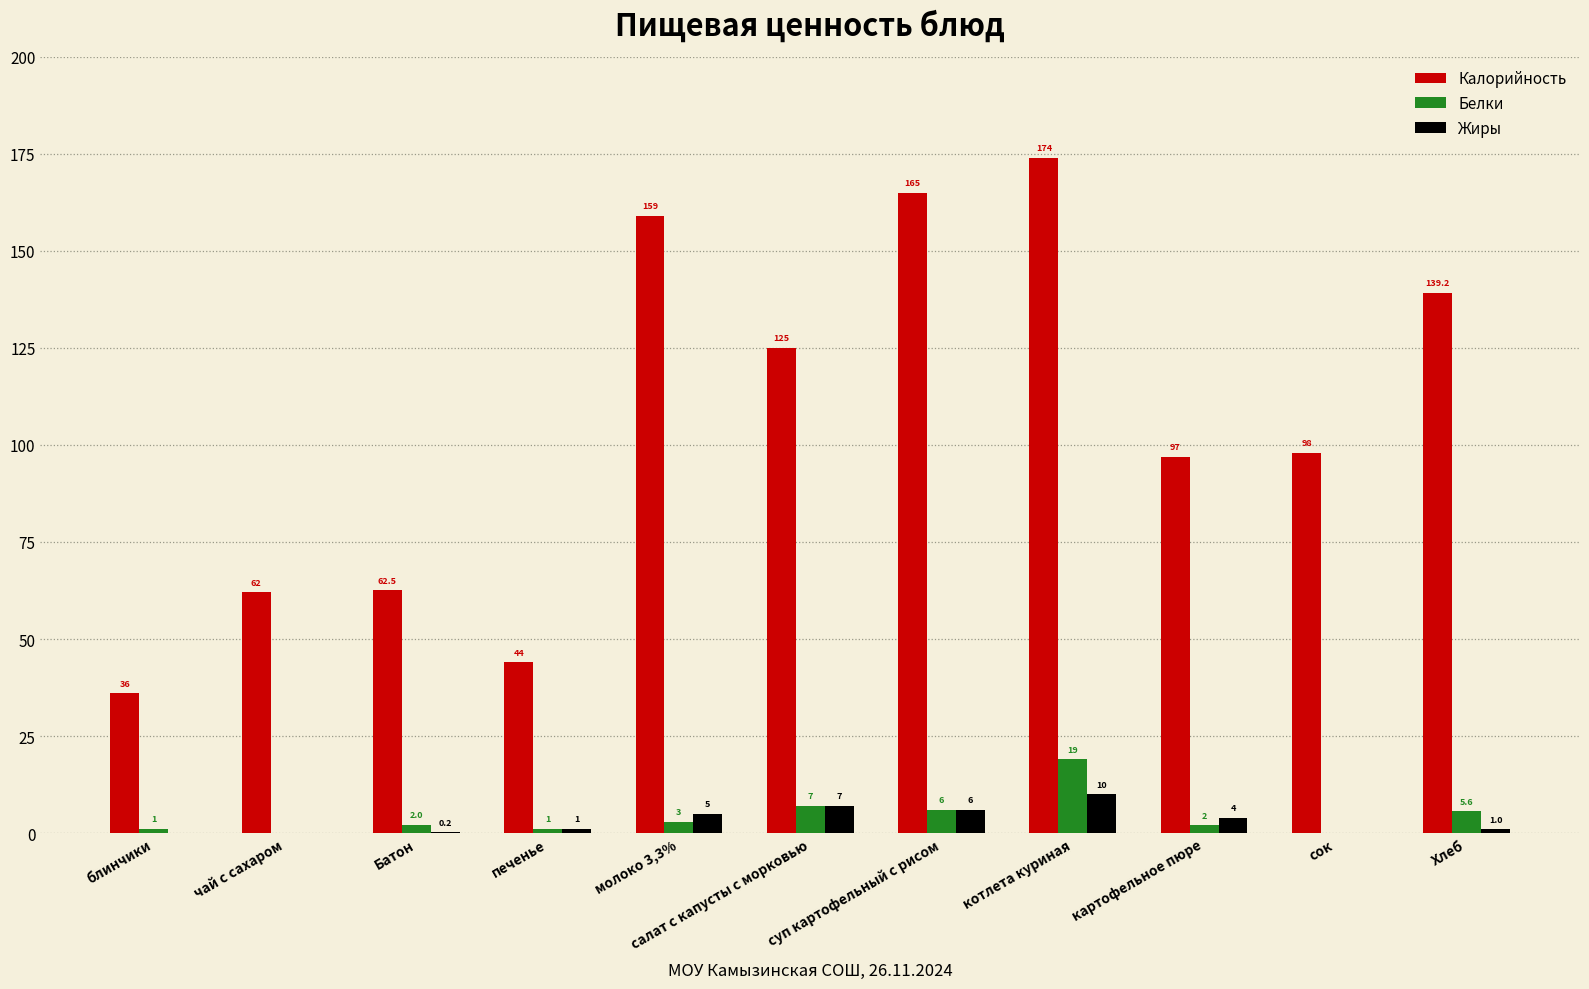

What is the maximum value shown in the chart?

174.0